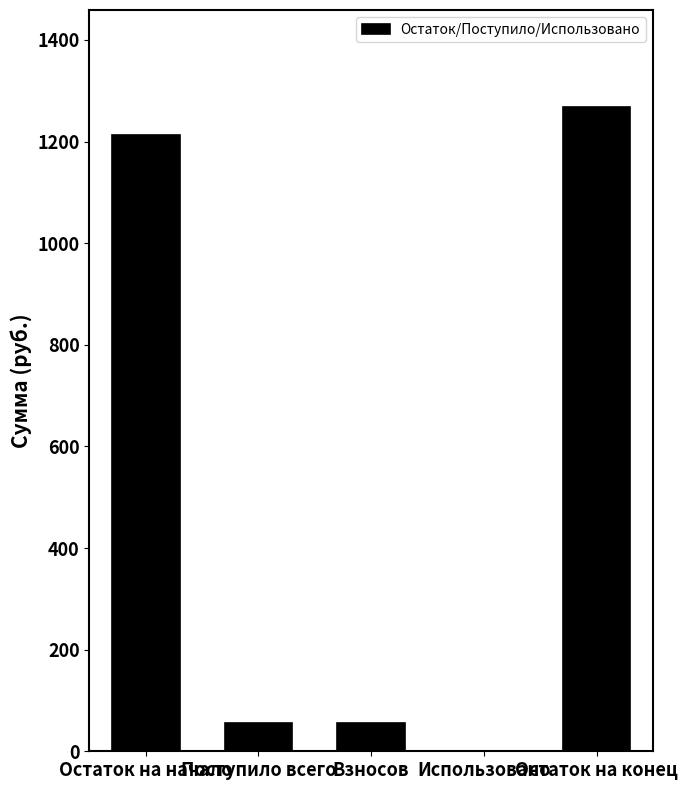

What is the maximum value shown in the chart?

1268.6